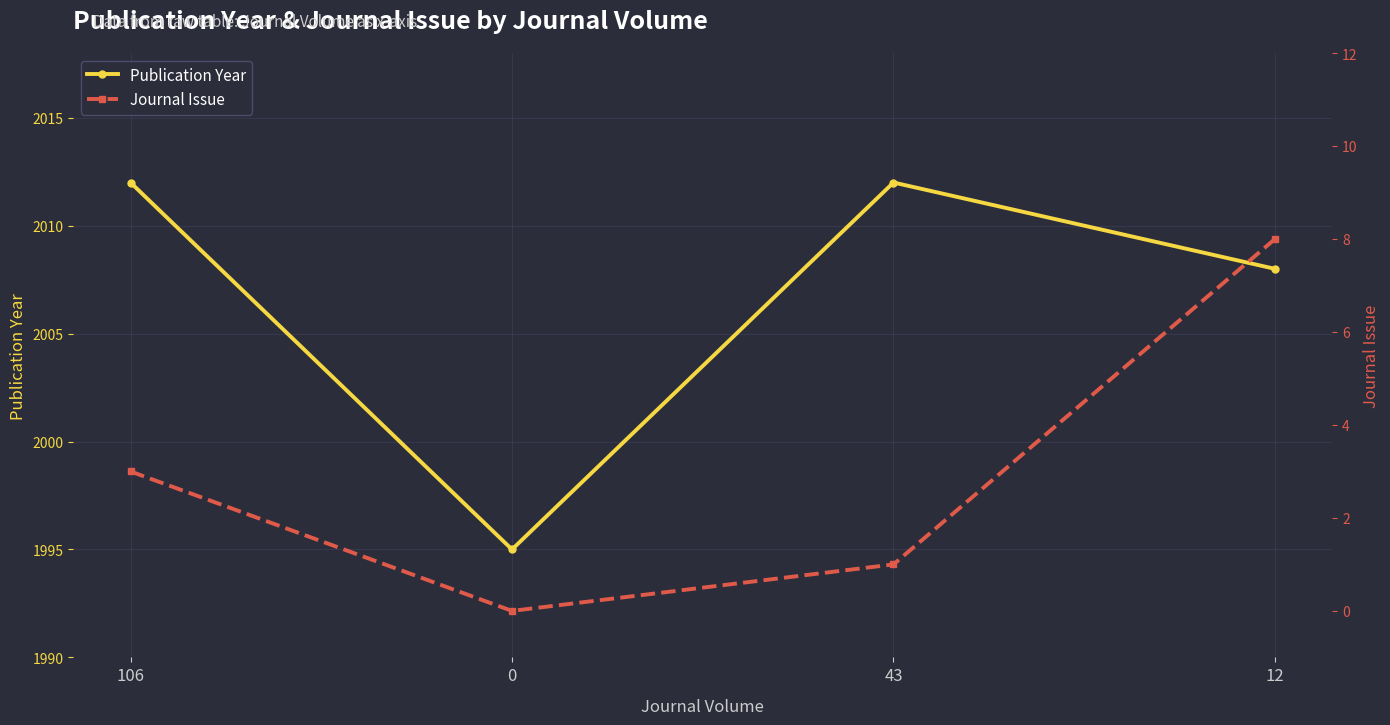

True or false: Publication Year and Journal Issue cross at least once.

False